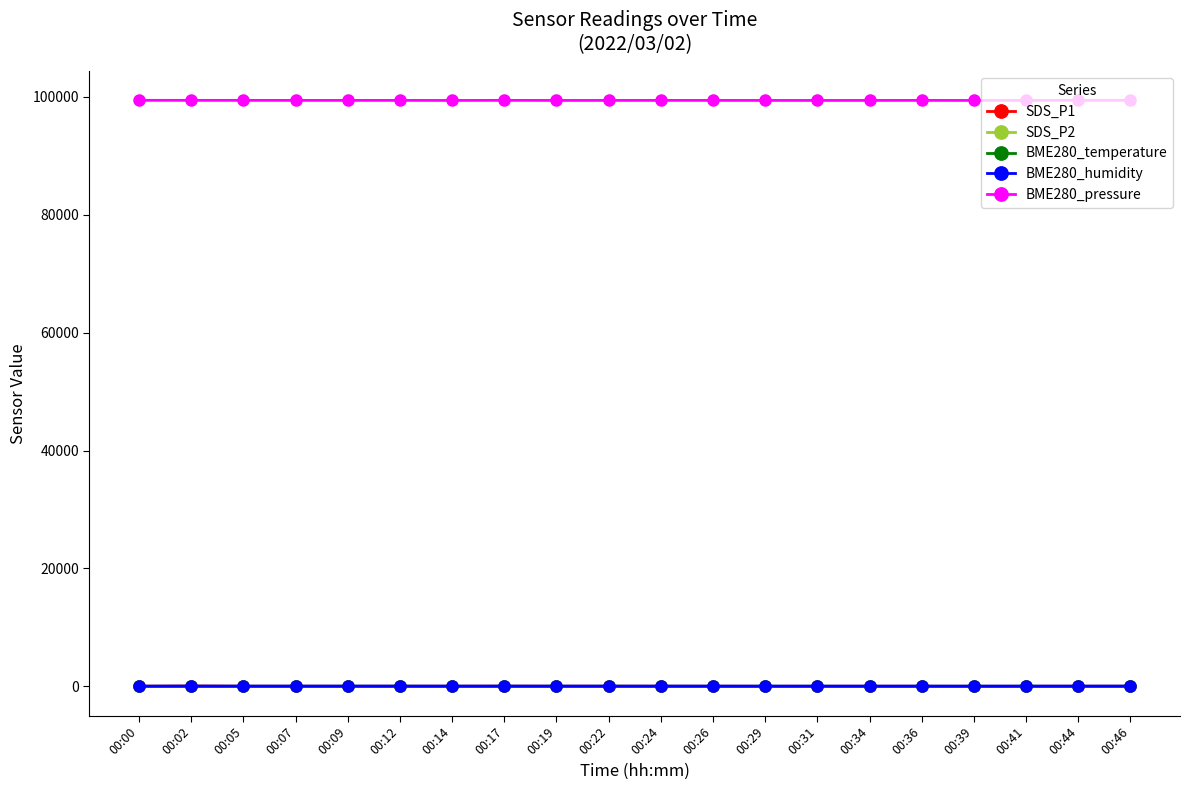

At how many categories does at least one series exceed 30112?

20